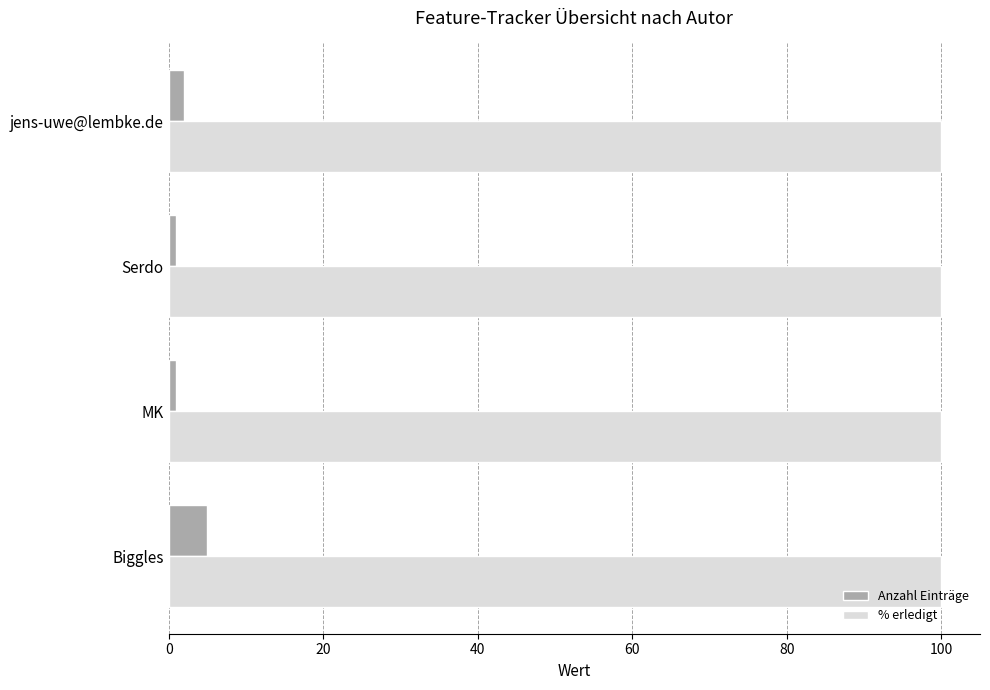

What is the approximate value of % erledigt at Biggles?

100